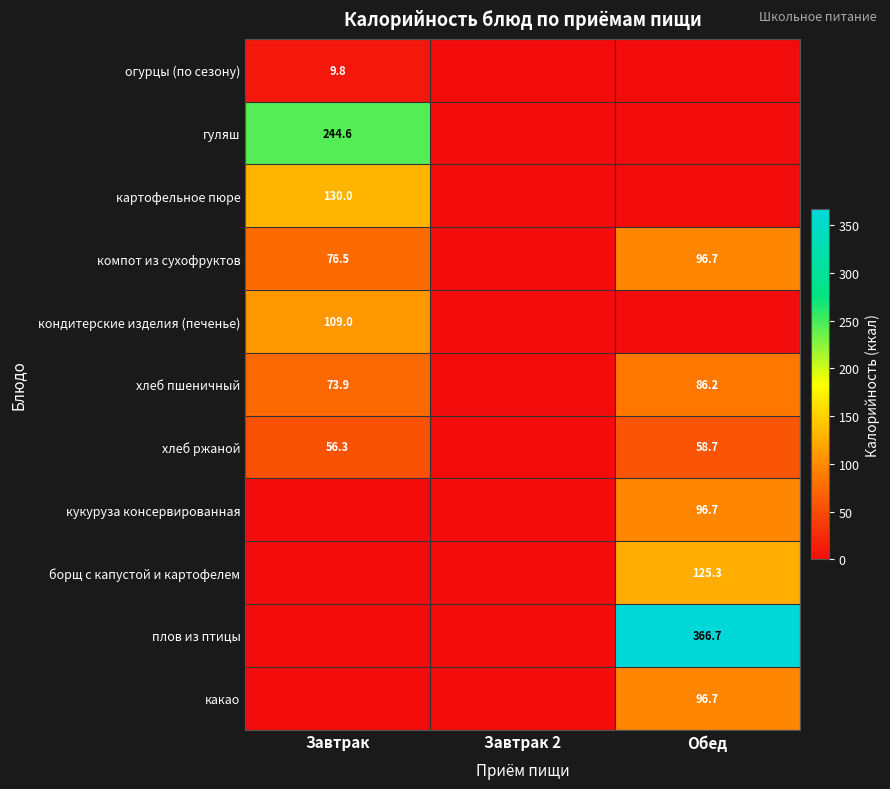

The кондитерские изделия (печенье) series shows 61.5 at Завтрак. True or false?

False